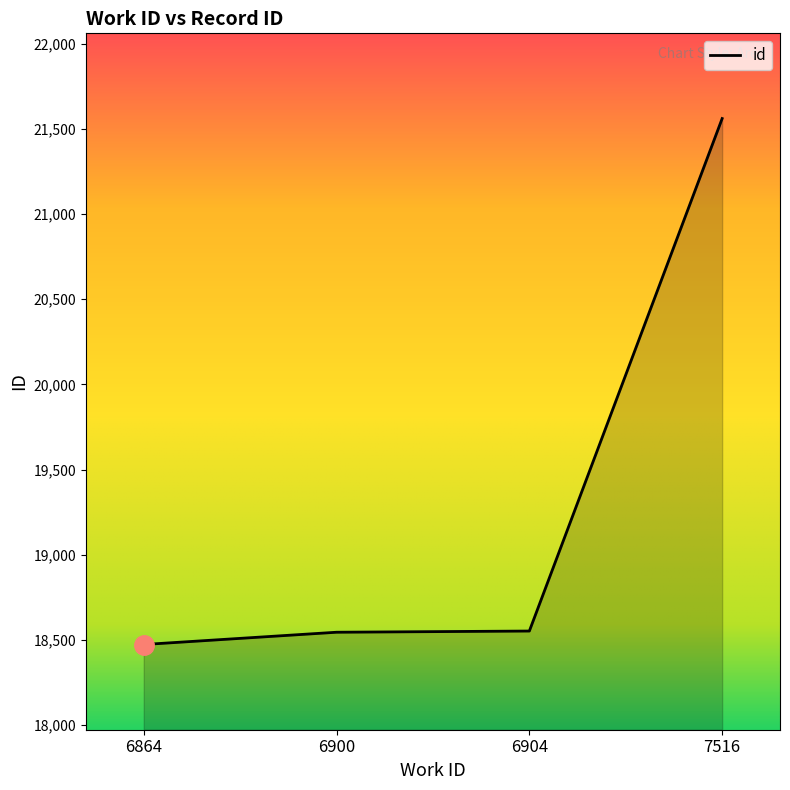

What value does the data have at 6864?

18474